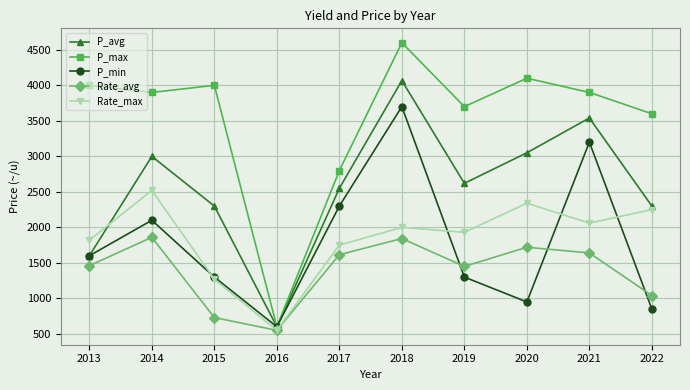

True or false: Rate_avg and P_min intersect in this chart.

True